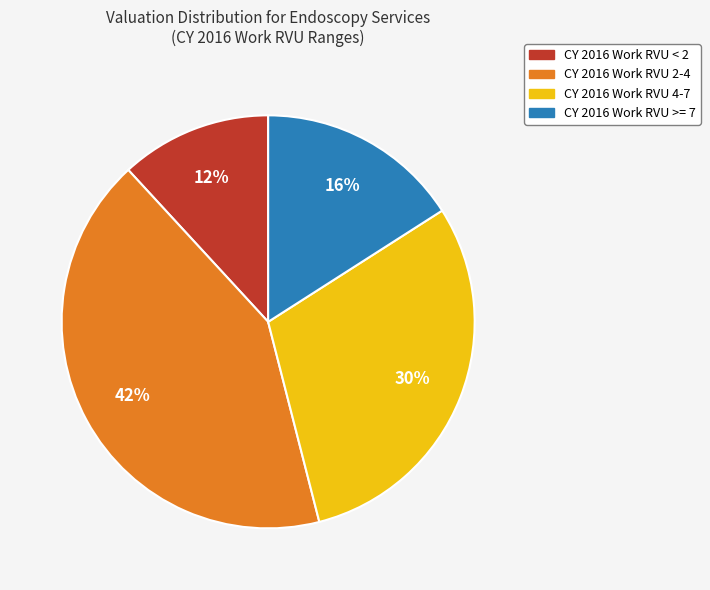

Is there any slice that represents more than half of the pie?

No